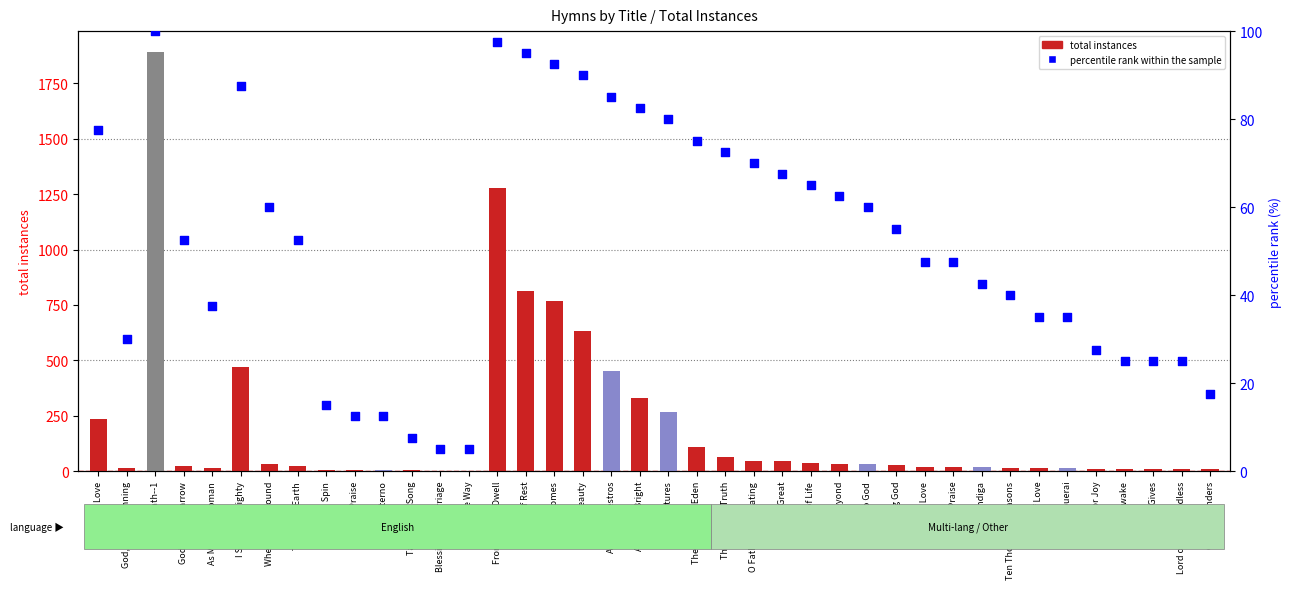

Which series has the largest total across all categories?

total instances